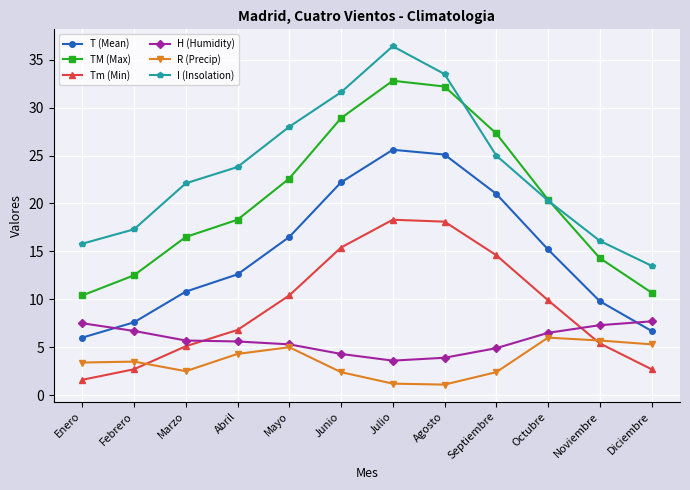

True or false: T (Mean) and R (Precip) cross at least once.

False